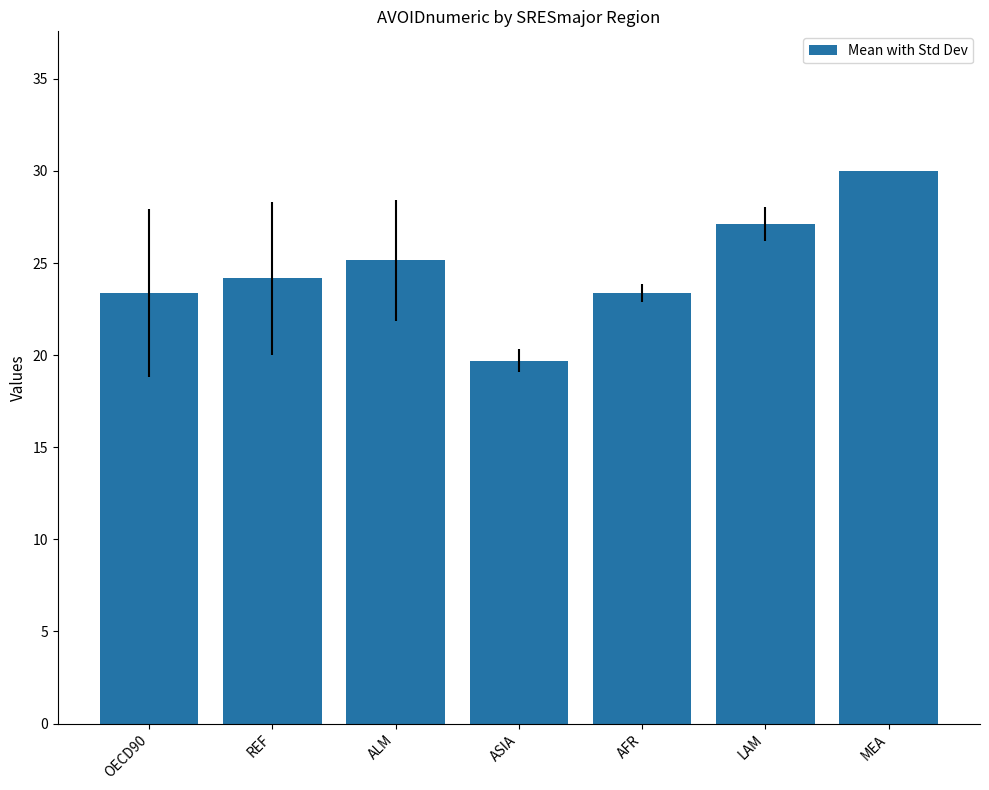

How many data points are less than 24?

3